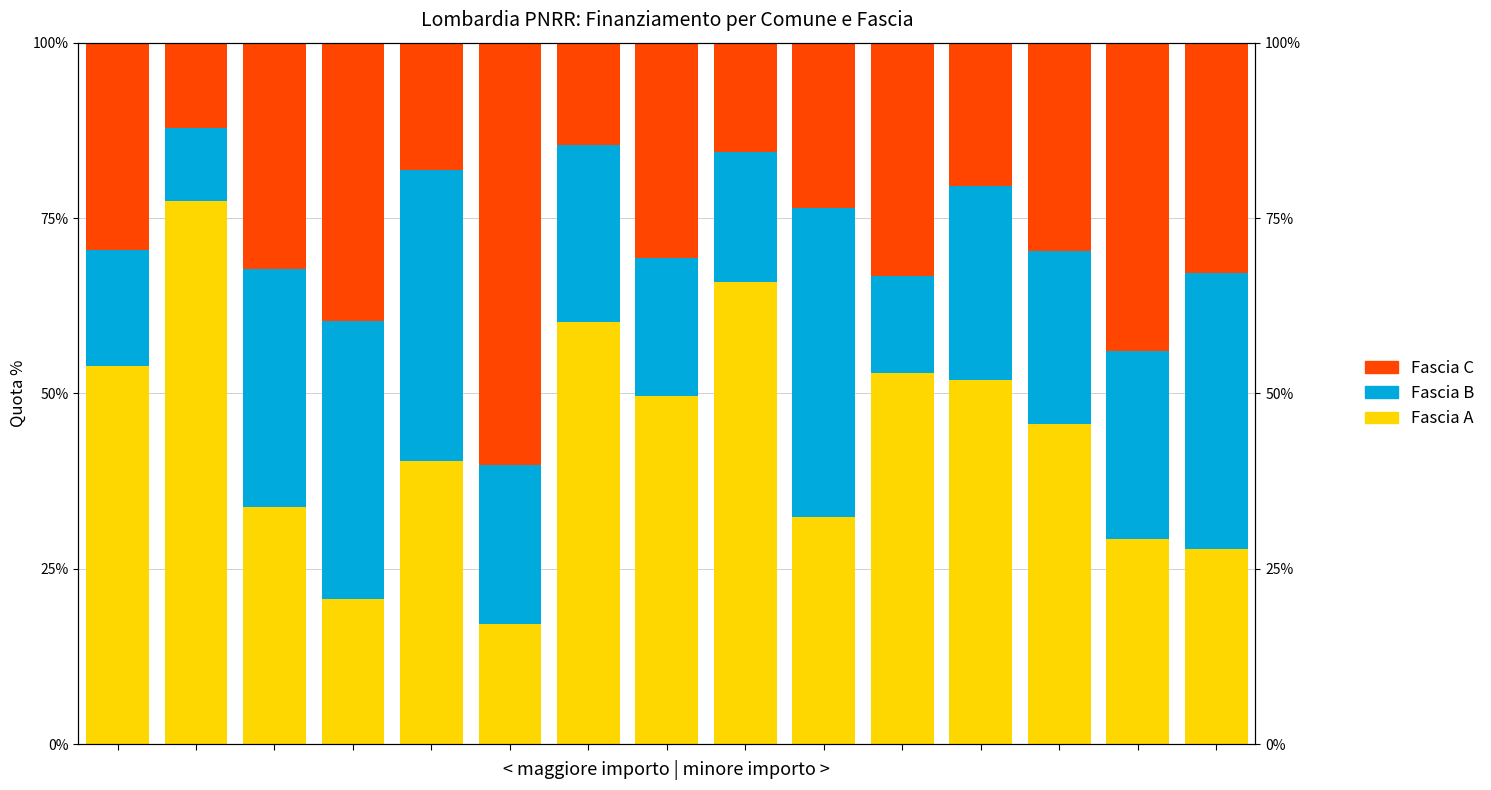

Which series has the largest range (max minus min)?

Fascia A